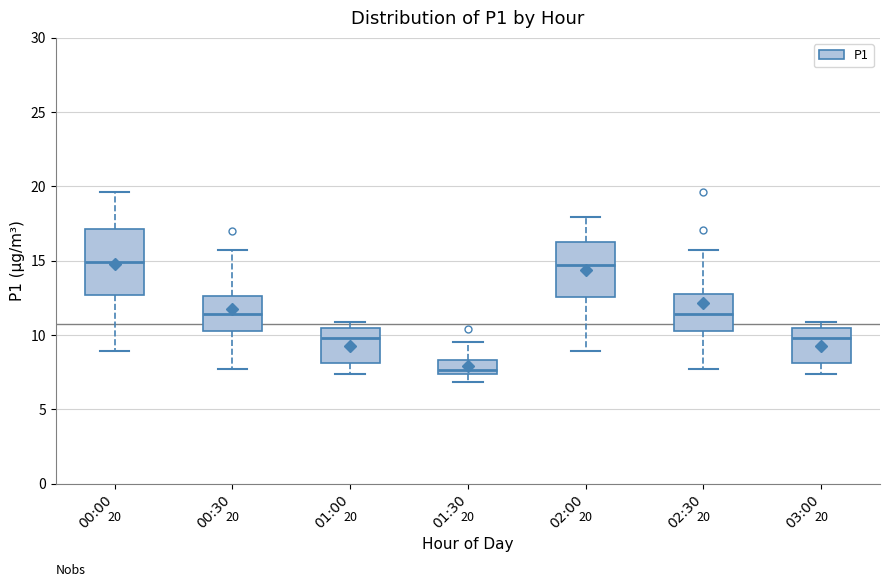

Which box's median line is the lowest?

01:30